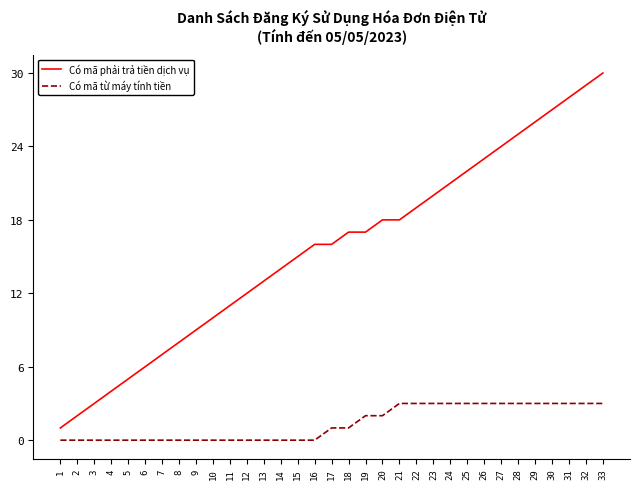

Which series has the largest total across all categories?

Có mã phải trả tiền dịch vụ